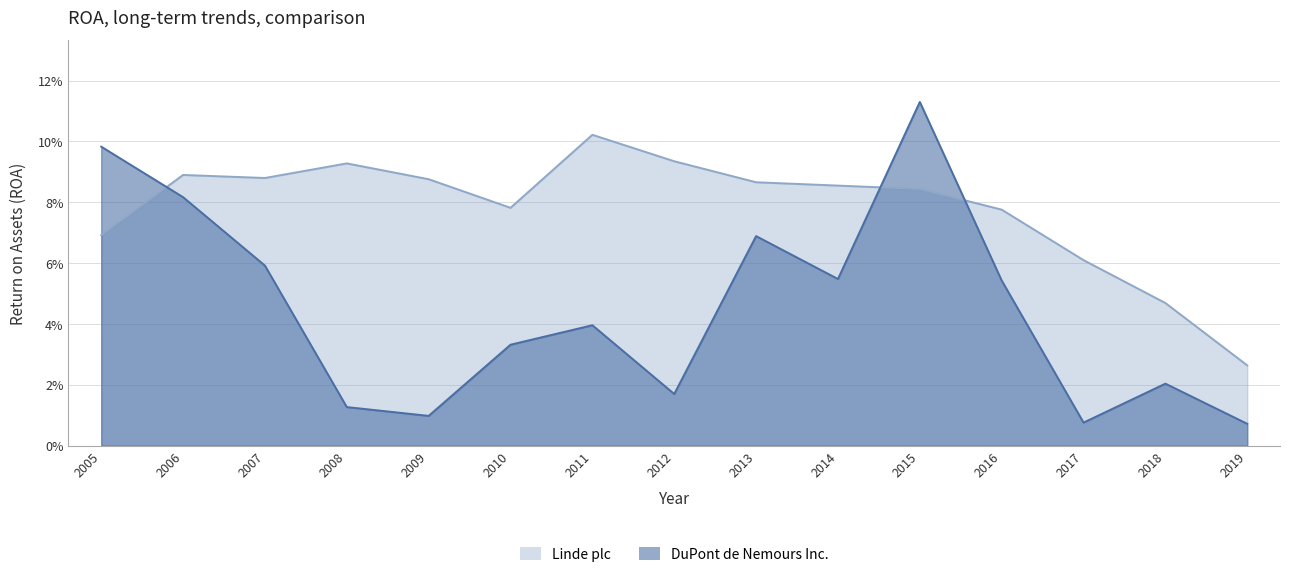

At which category does DuPont de Nemours Inc. reach its first local peak?

2011